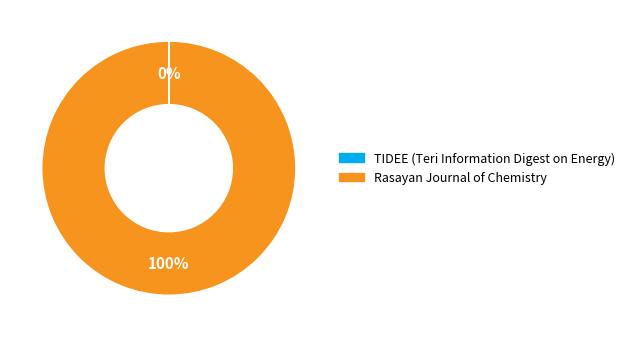

True or false: Rasayan Journal of Chemistry accounts for 100% of the total.

True